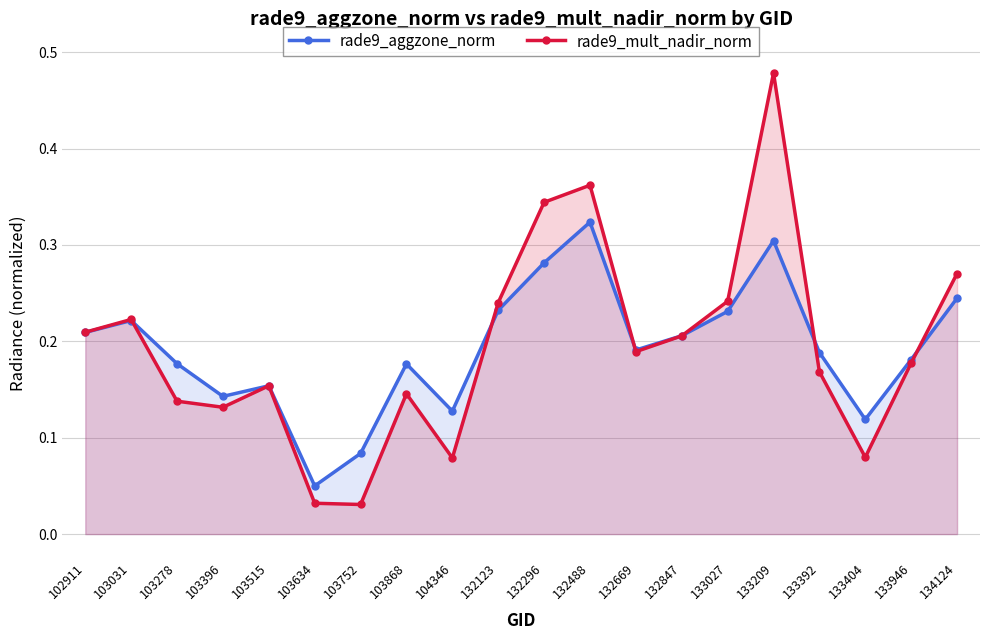

True or false: rade9_mult_nadir_norm has more than 0 interior local peaks.

True